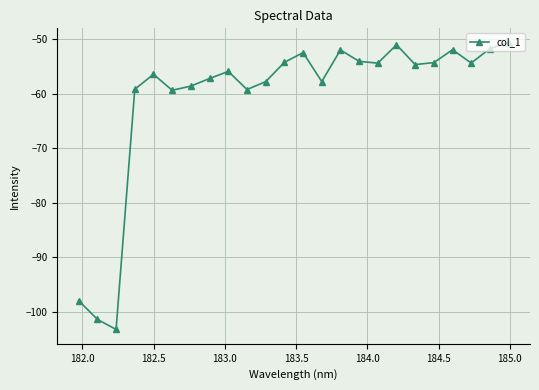

What is the smallest value displayed?

-103.3